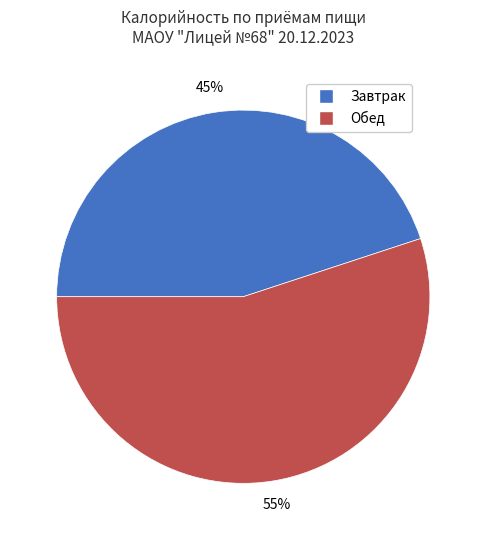

Rank the categories by value from lowest to highest.

Завтрак, Обед